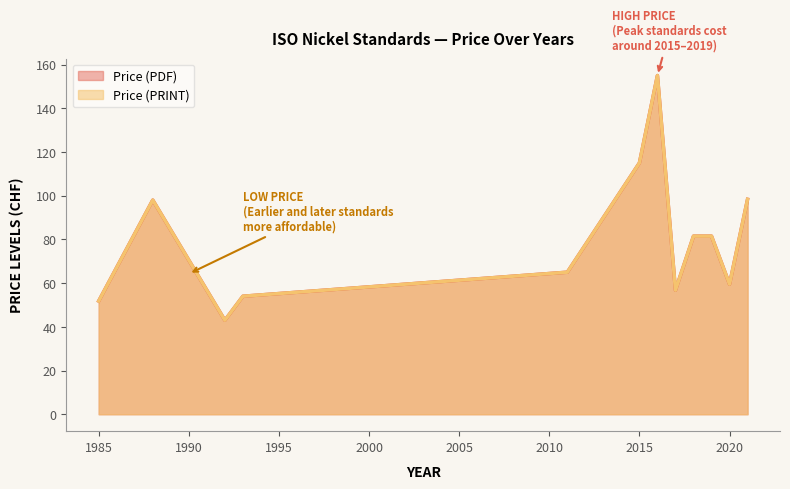

How many lines are shown in the chart?

2